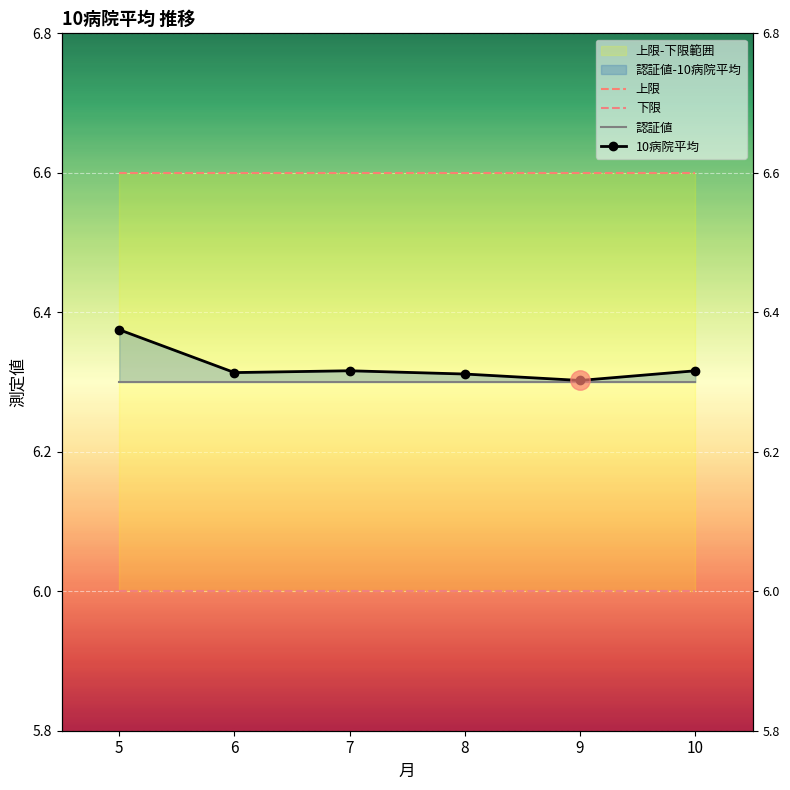

Read the 下限 value at 5.

6.0